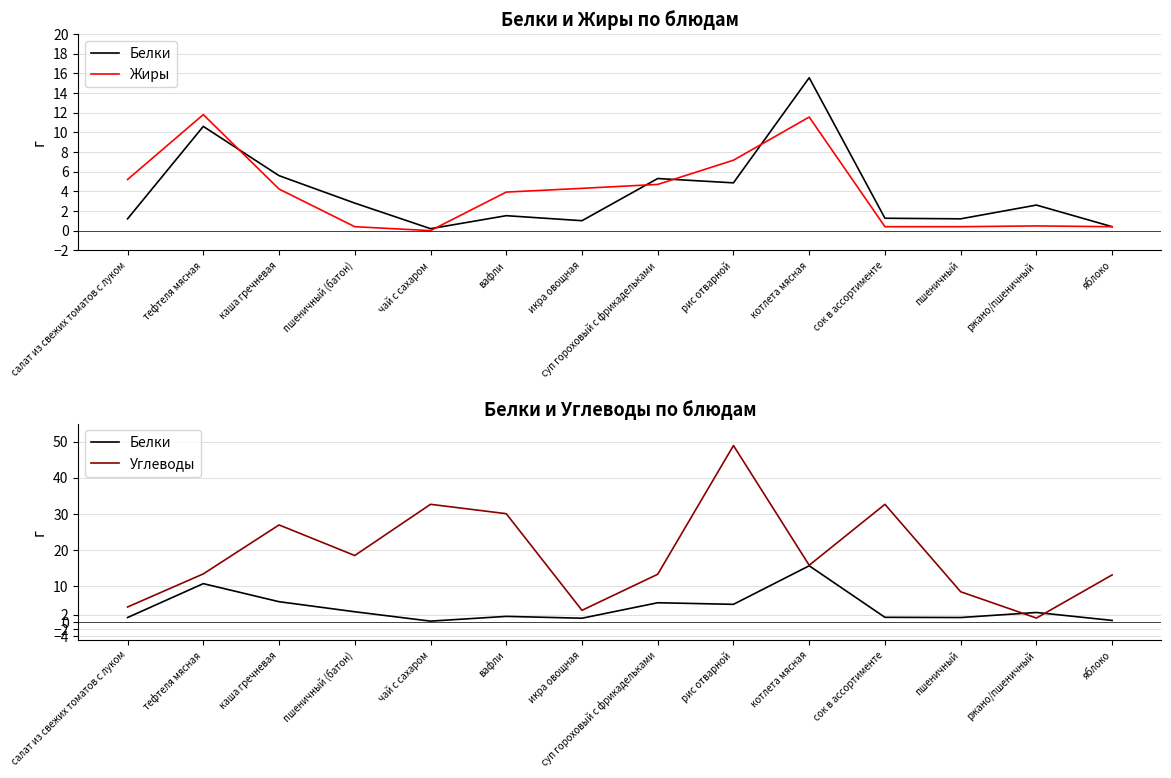

At how many categories does at least one series exceed 0?

14